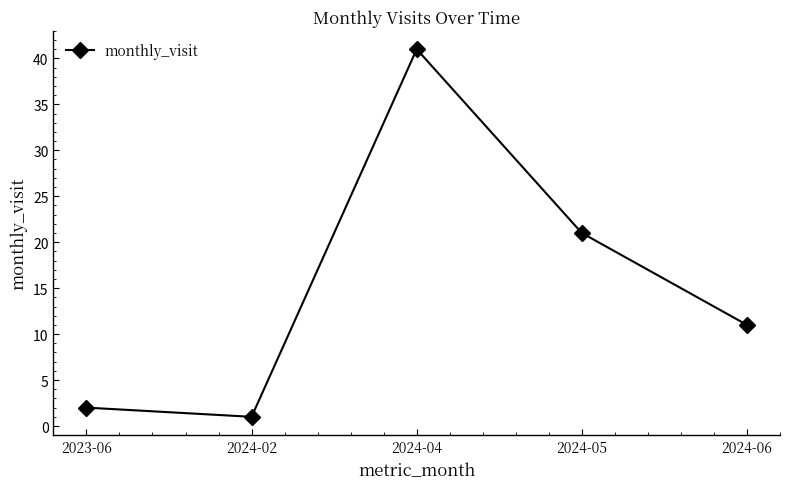

Does the chart display data point markers on the line(s)?

Yes